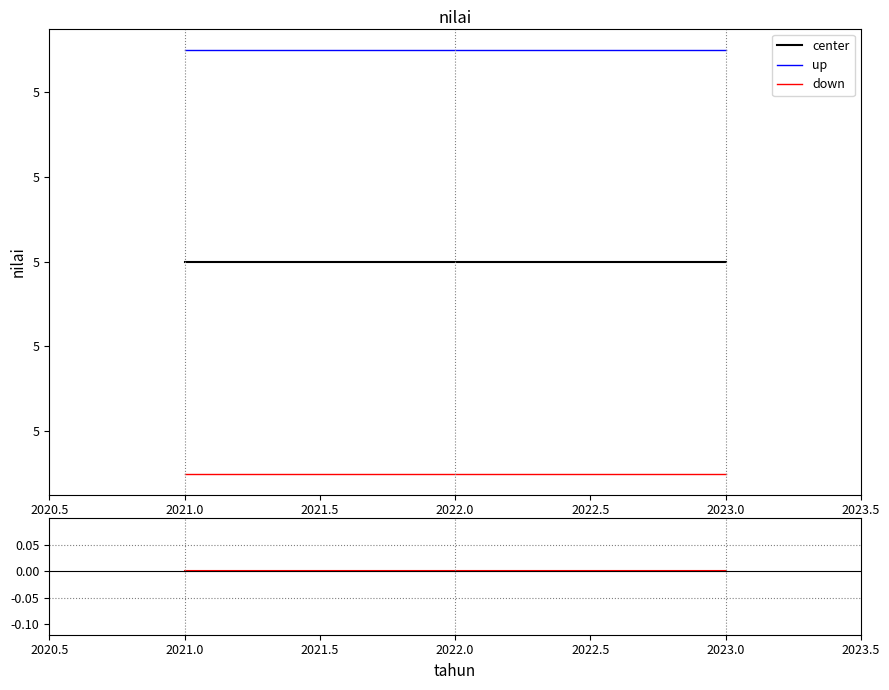

Is the value of up at 2022.0 greater than the value of down/center at 2022.0?

Yes